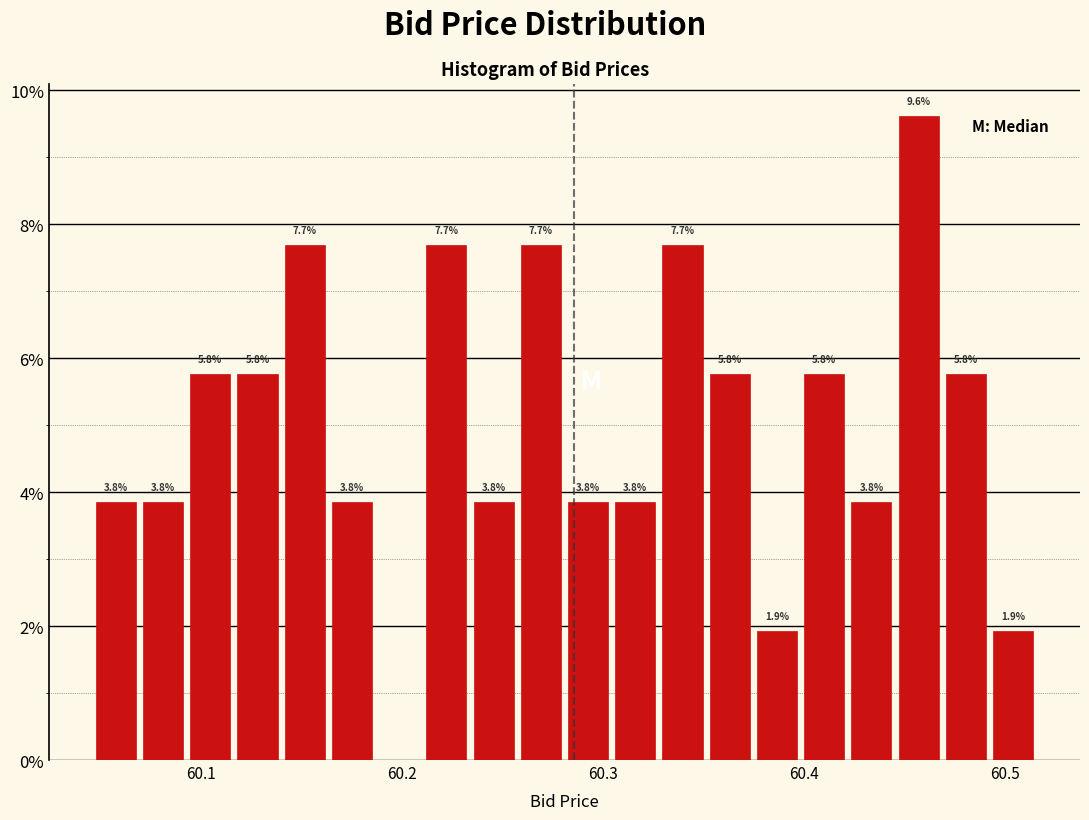

Read against the x-axis, roughly where is the centre of the tallest bar?

60.46